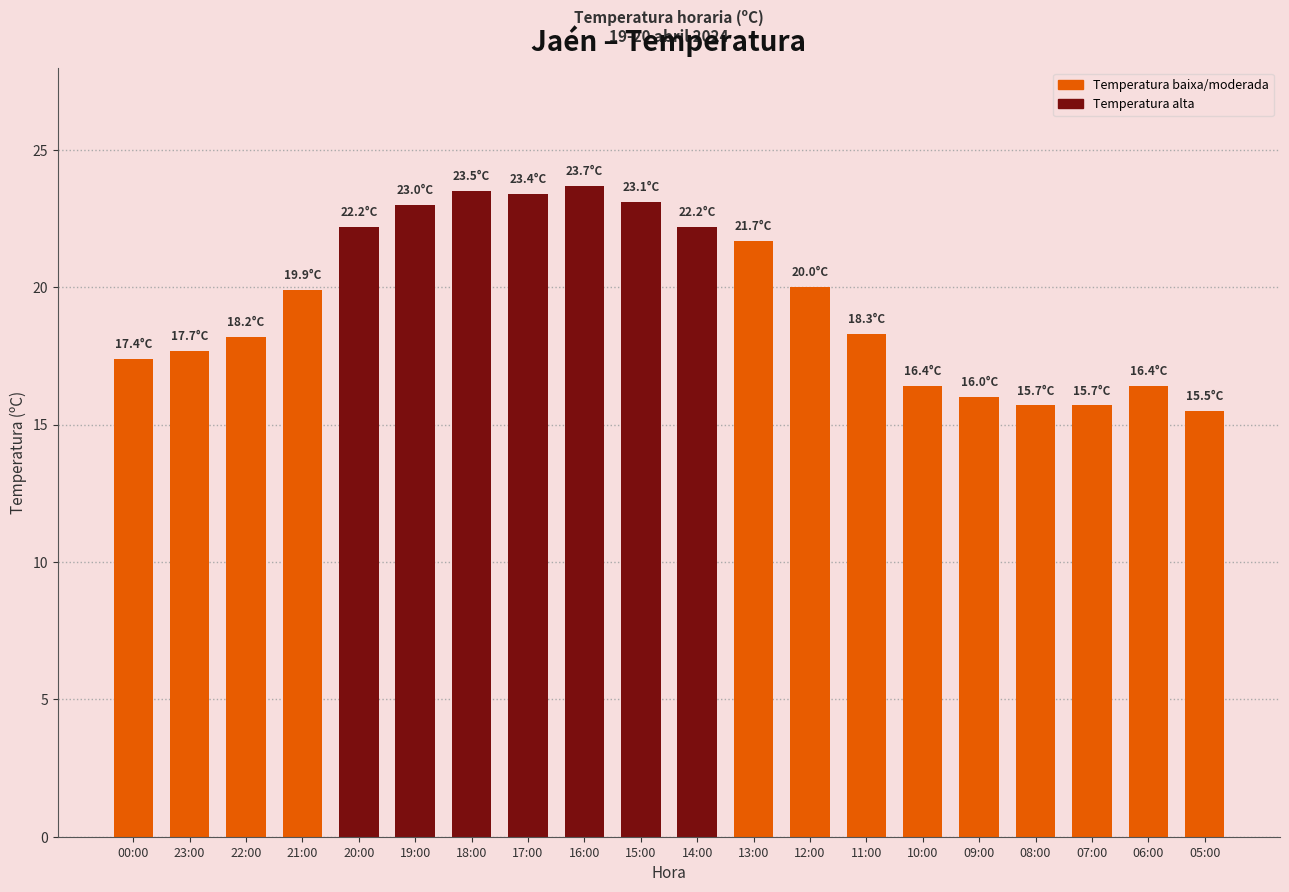

What is the change in value from 07:00 to 06:00?

+0.7